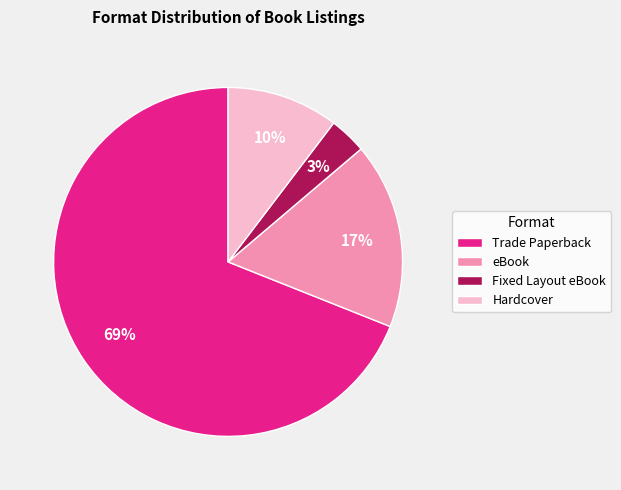

Is Trade Paperback the majority of the pie?

Yes